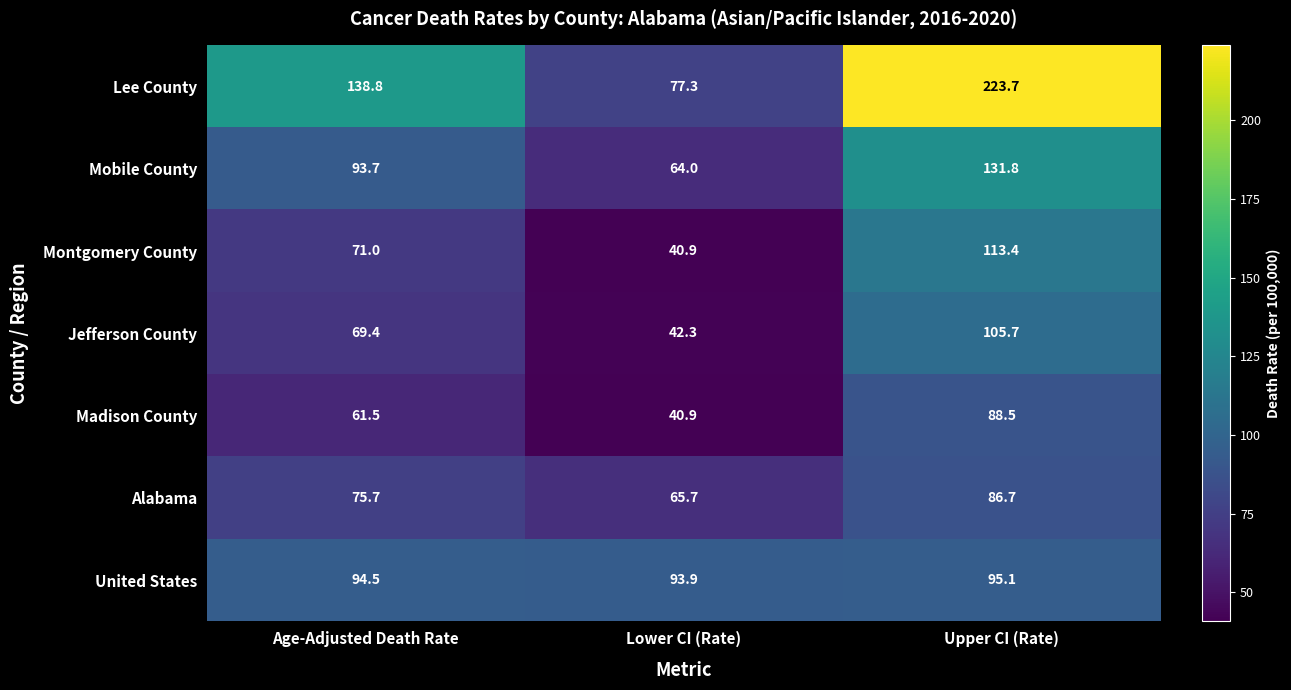

At which label is Lee County closest to 150?

Age-Adjusted Death Rate